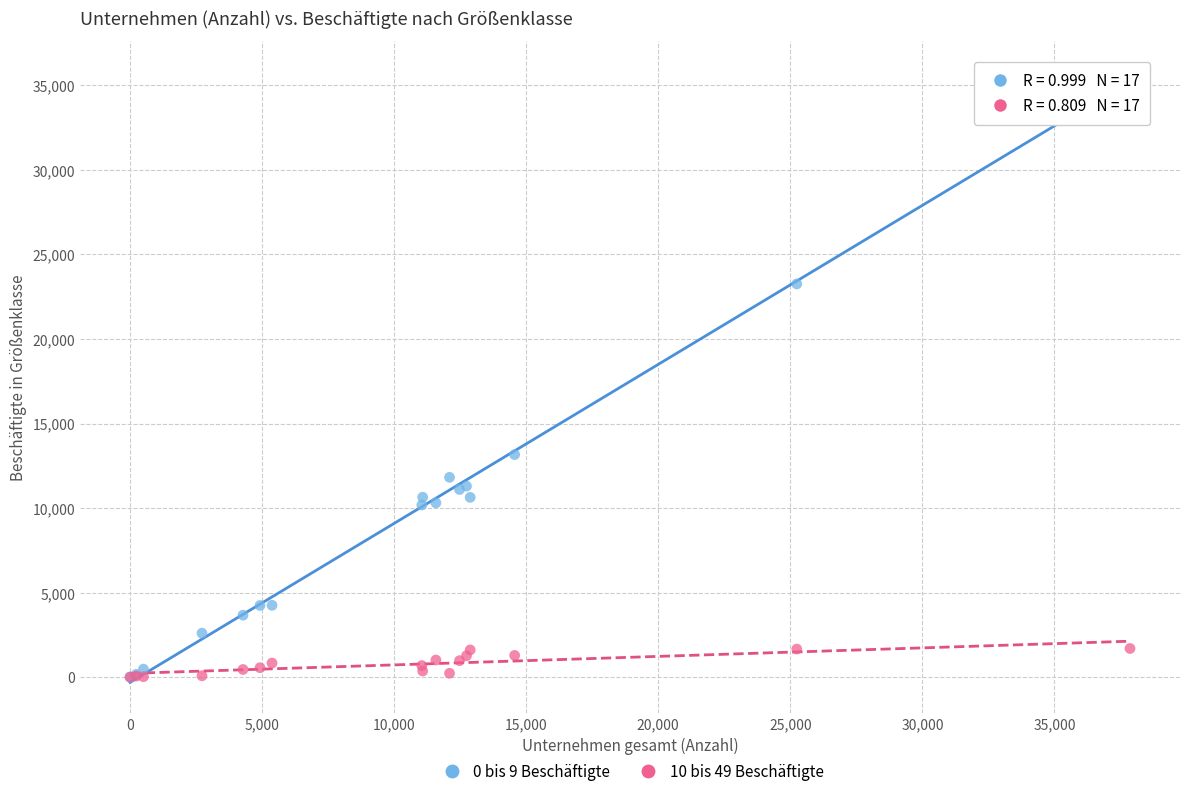

Across all series, what Y value is closest to 17921?

13160